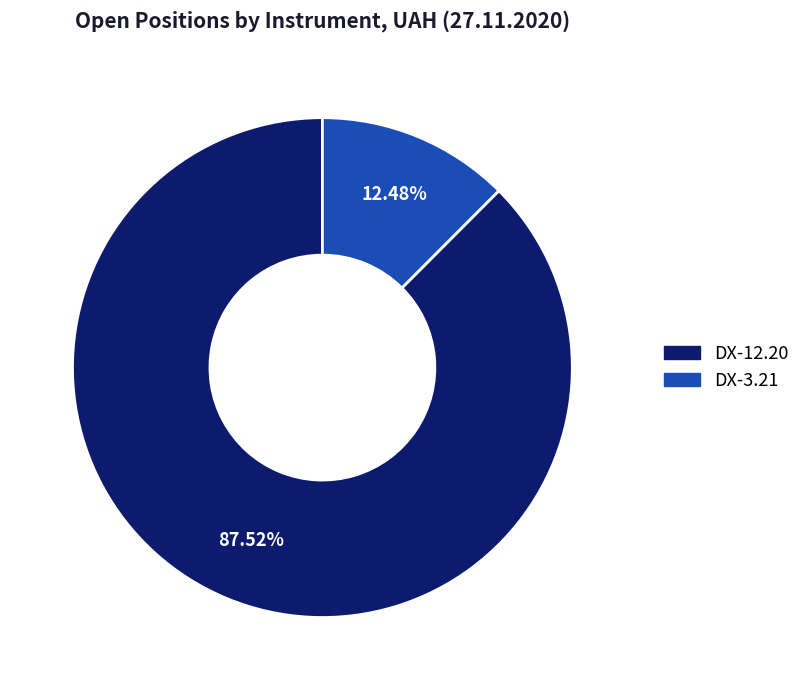

What is the smallest slice in the pie chart?

DX-3.21